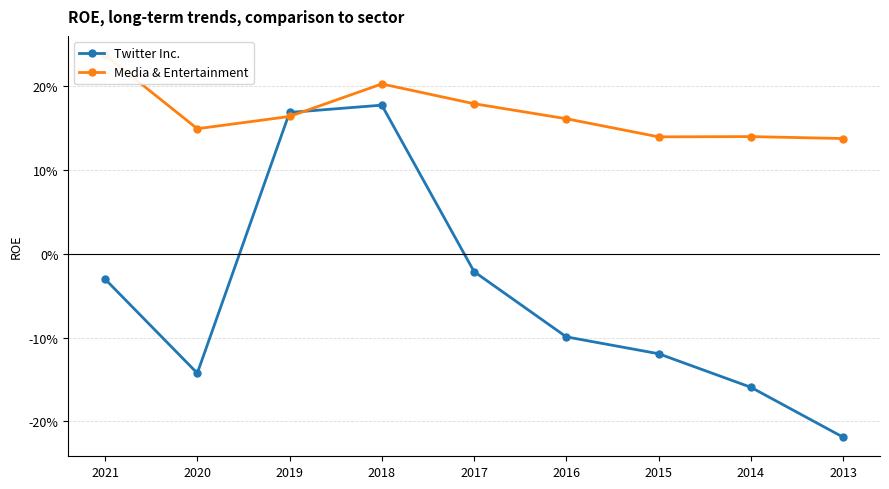

Read the Media & Entertainment value at 2014.

0.1